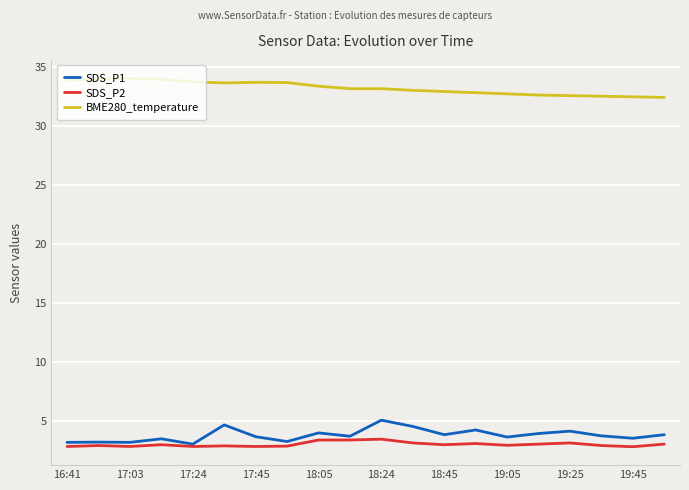

True or false: SDS_P2 and BME280_temperature cross at least once.

False